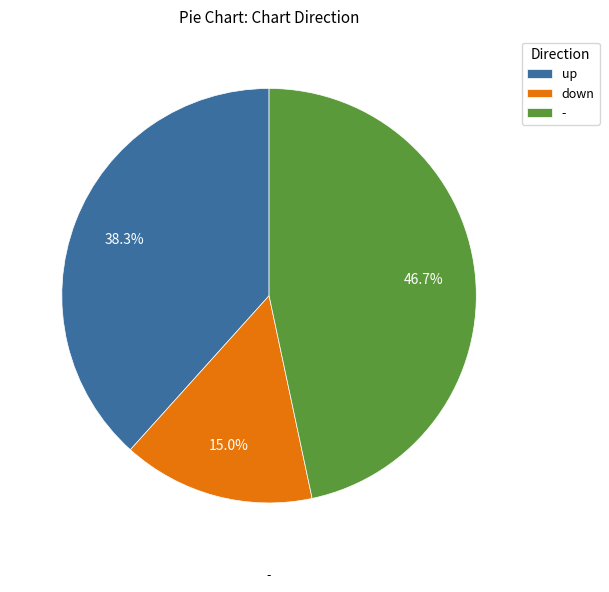

Count the number of slices in the pie.

3